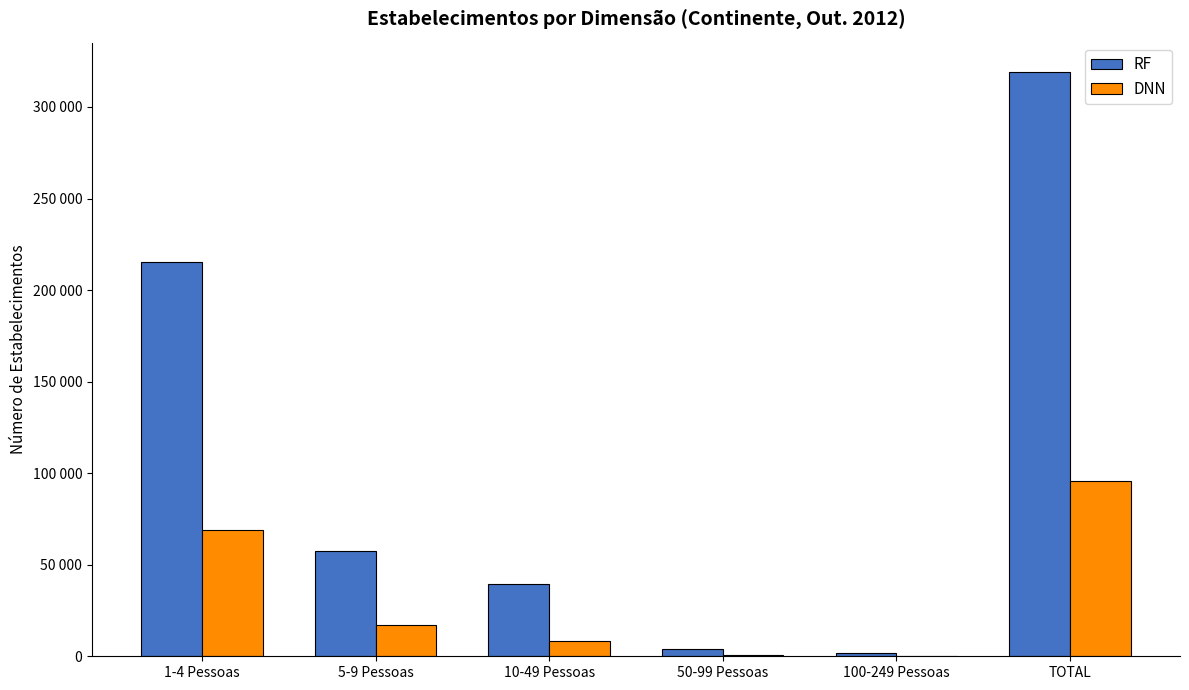

Which series has the largest total across all categories?

RF